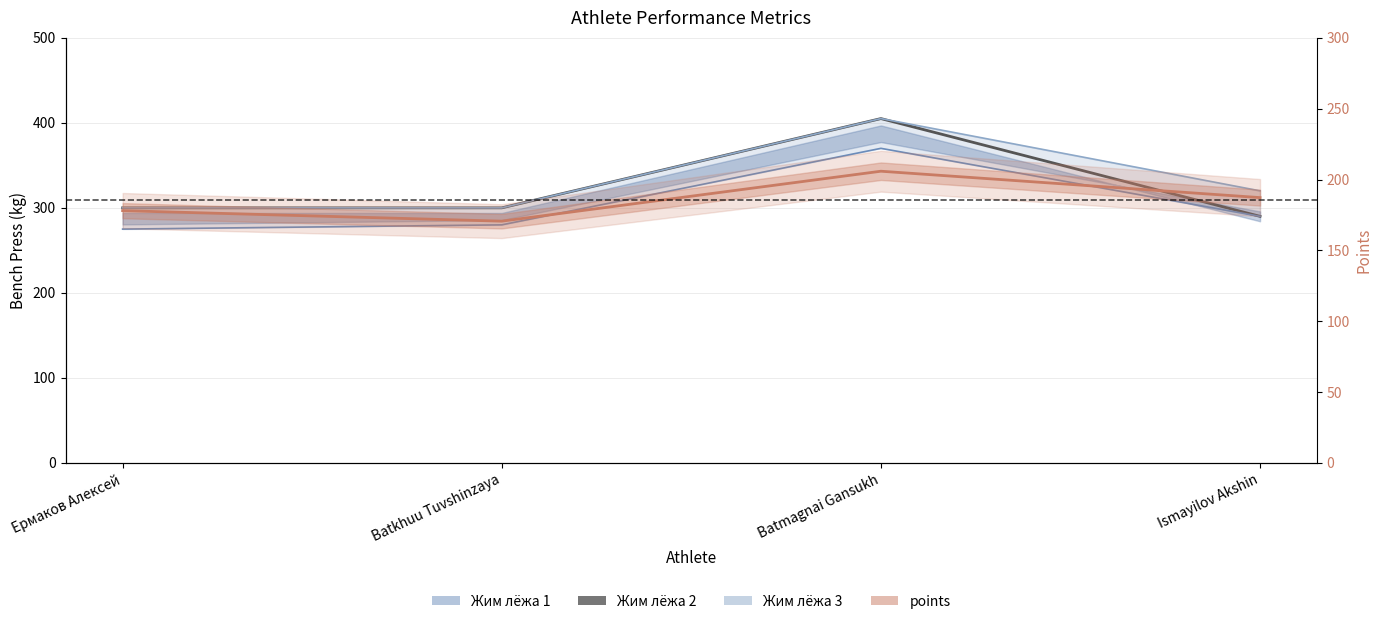

The Жим лёжа 1 series shows 62.7 at Ермаков Алексей. True or false?

False